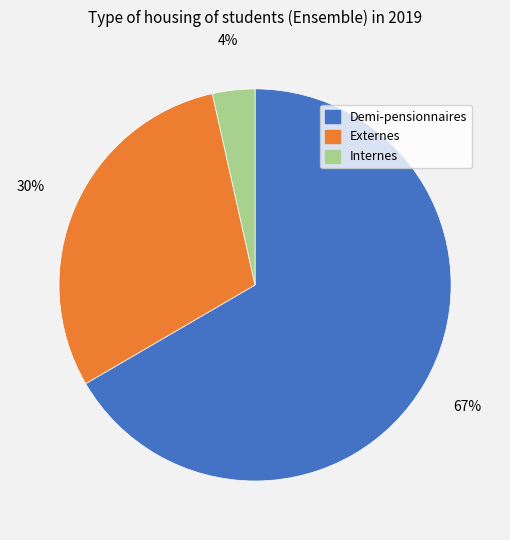

To the nearest percent, what is the combined percentage of Externes and Demi-pensionnaires?

96%